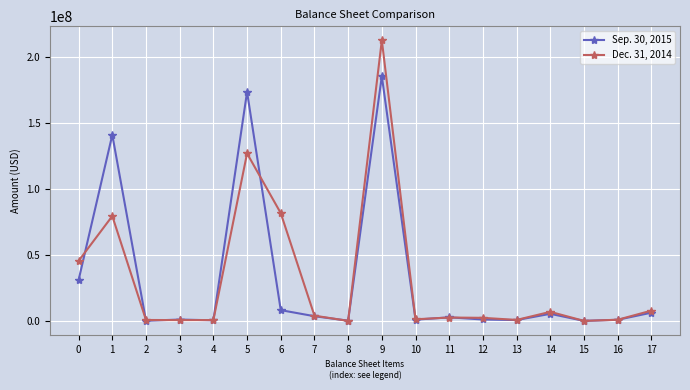

True or false: Dec. 31, 2014 has more than 1 interior local peaks.

True